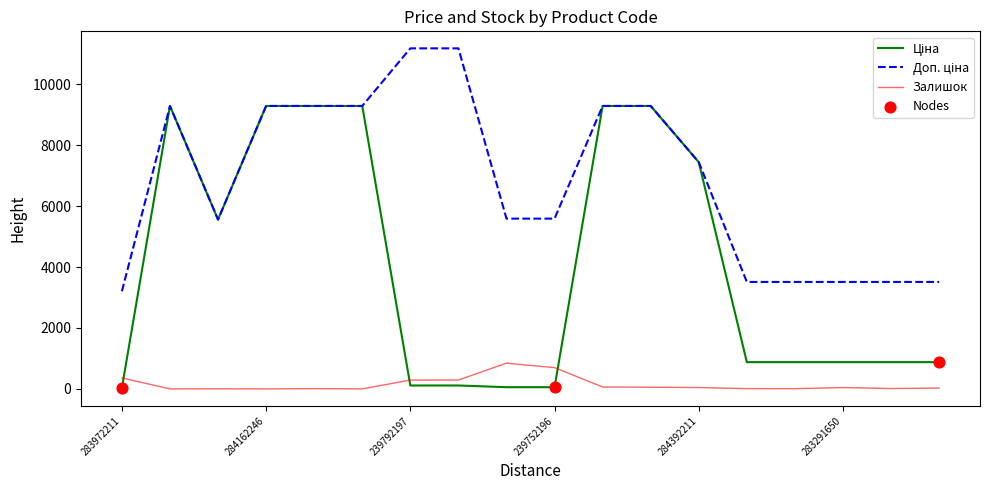

Which series has the largest total across all categories?

Доп. ціна